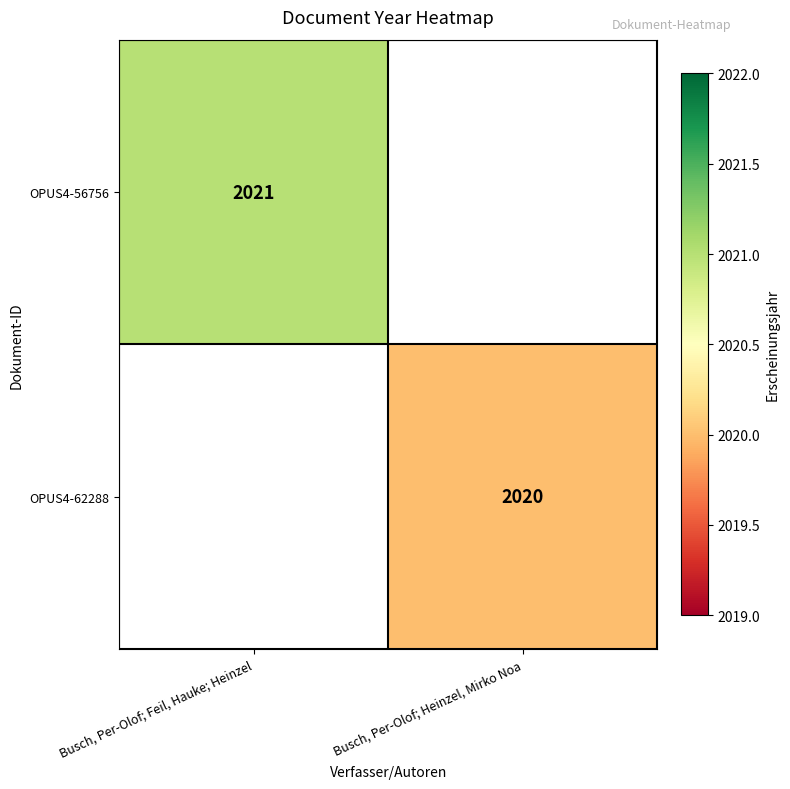

True or false: OPUS4-62288 has a value of 2020 at Busch, Per-Olof; Heinzel, Mirko Noa.

True